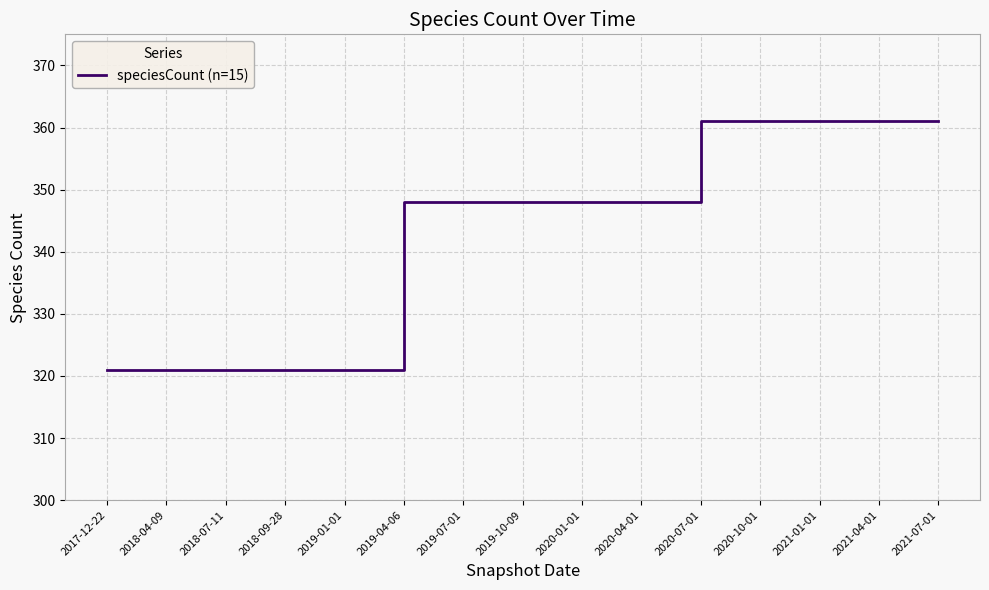

The value at 2019-07-01 is 101. True or false?

False